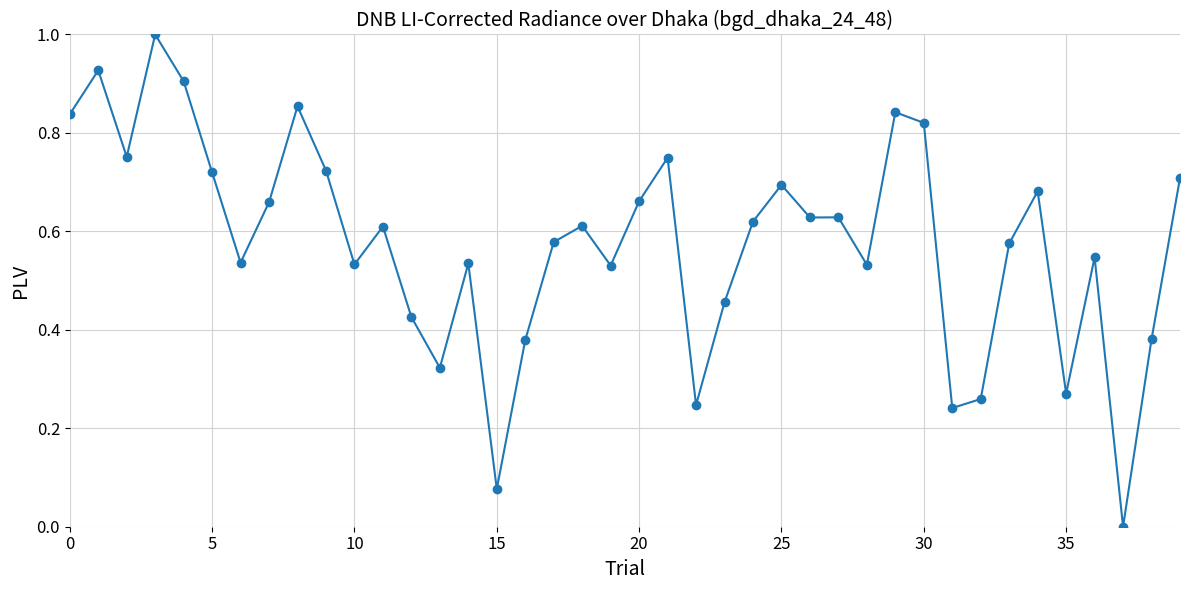

What is the maximum value shown in the chart?

1.0